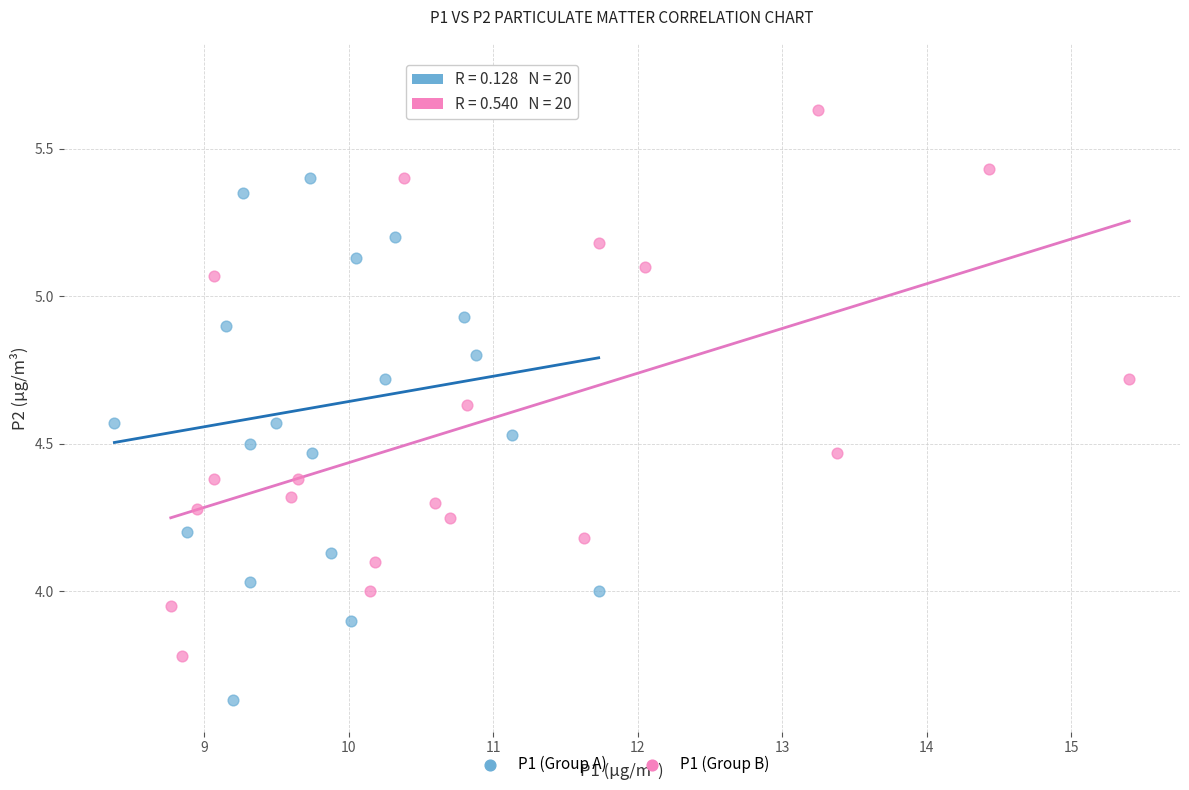

Which series has the widest spread of Y values?

P1 (Group A)